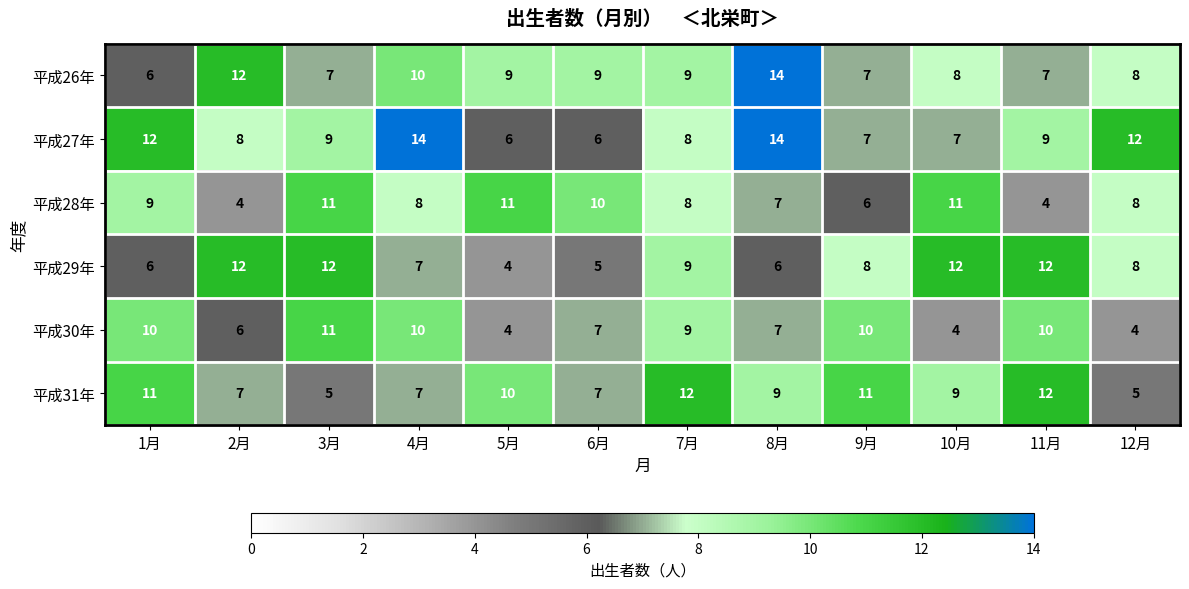

Is the value of 平成30年 at 7月 greater than the value of 平成31年 at 1月?

No